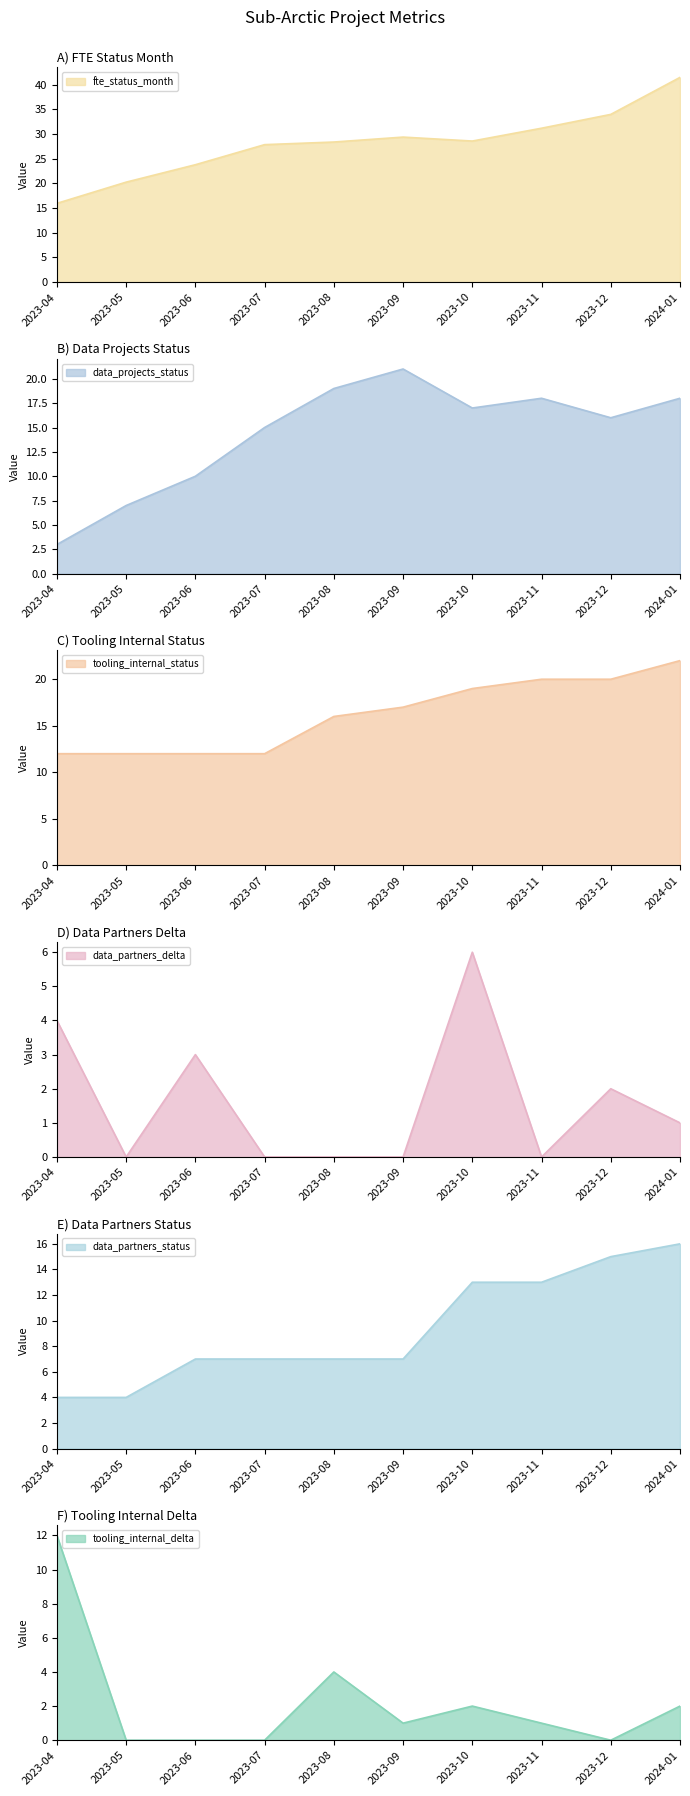

What position from the left is 2023-12?

9